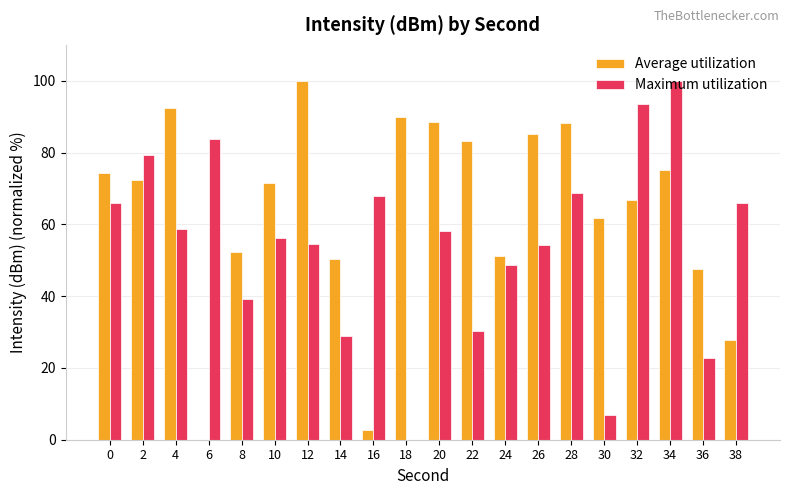

The value of Maximum utilization at 6 is 124.2. True or false?

False